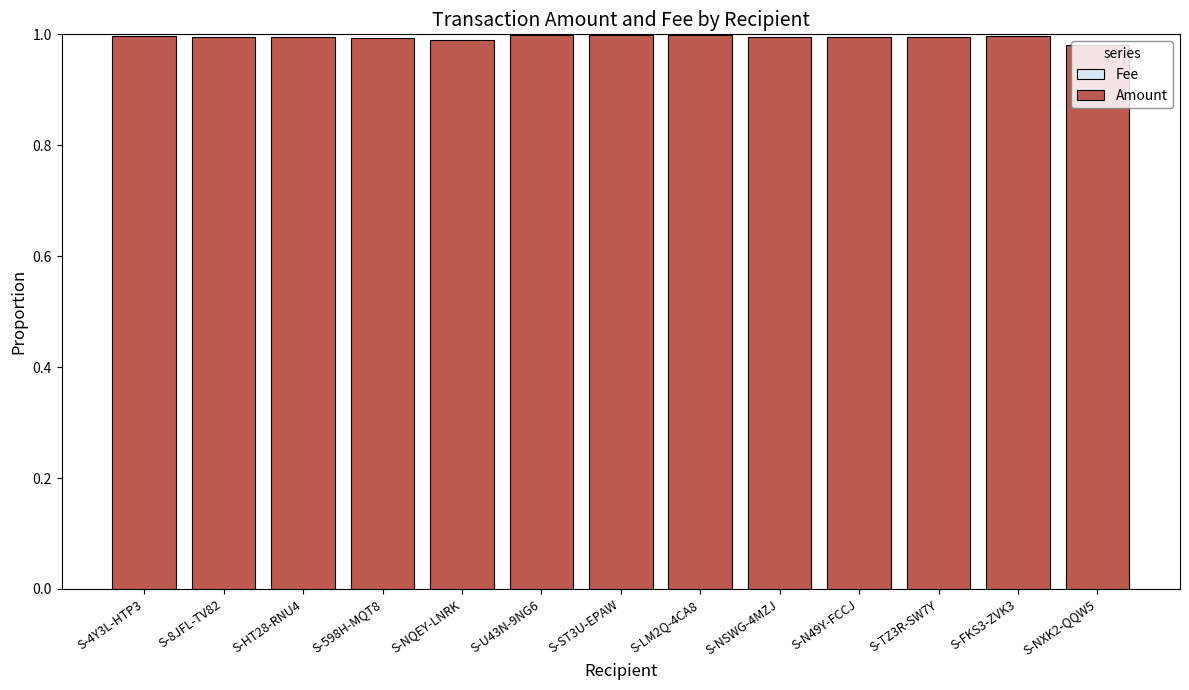

At which category is the sum across all series the highest?

S-4Y3L-HTP3